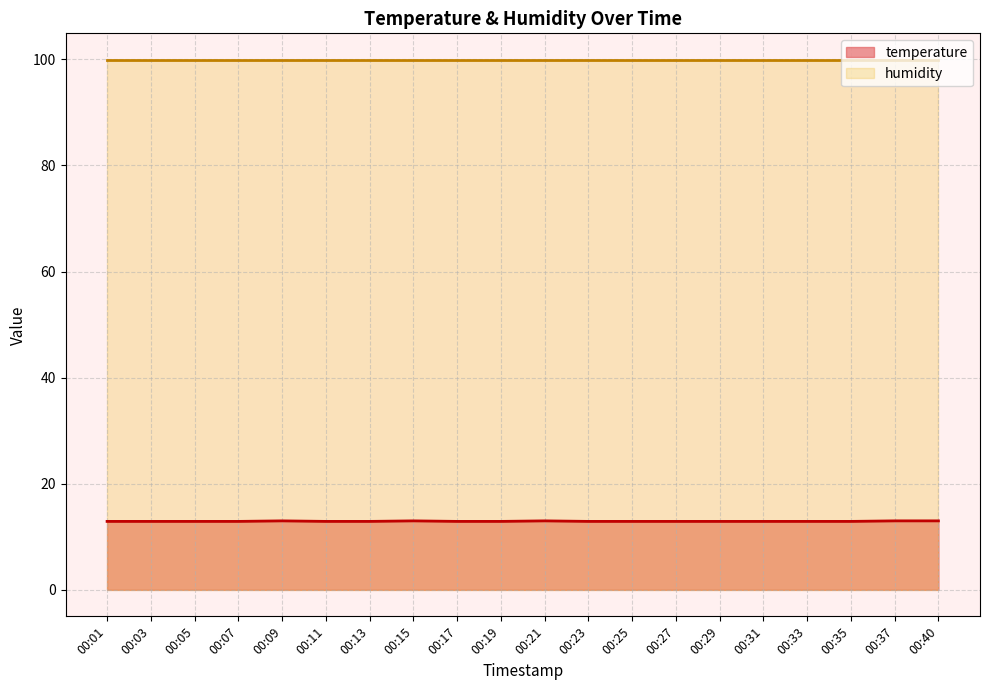

Which category has the lowest value across all series?

00:01